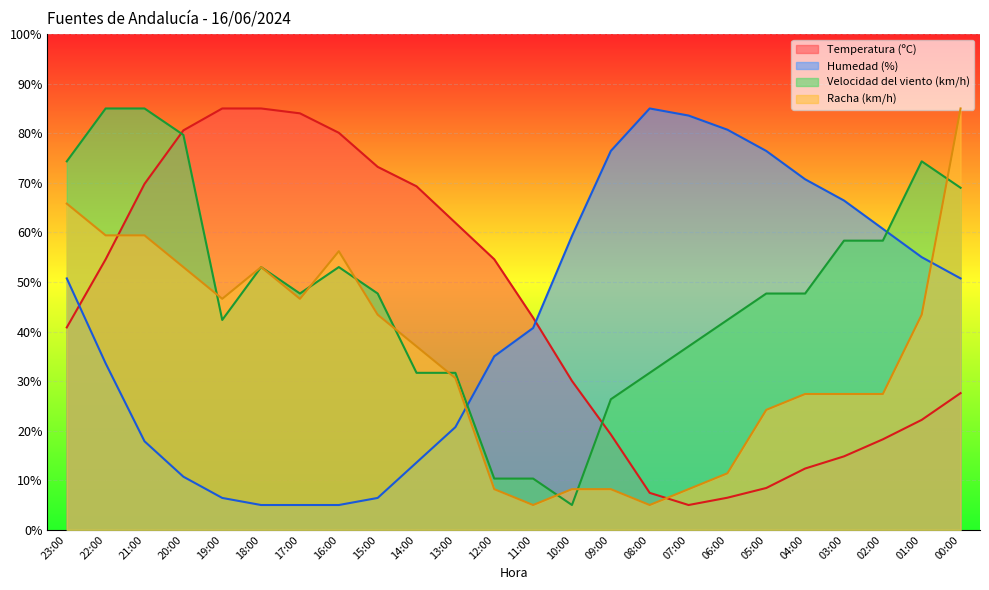

What is the value of the Racha (km/h) point at the 12th from the left?

8.2